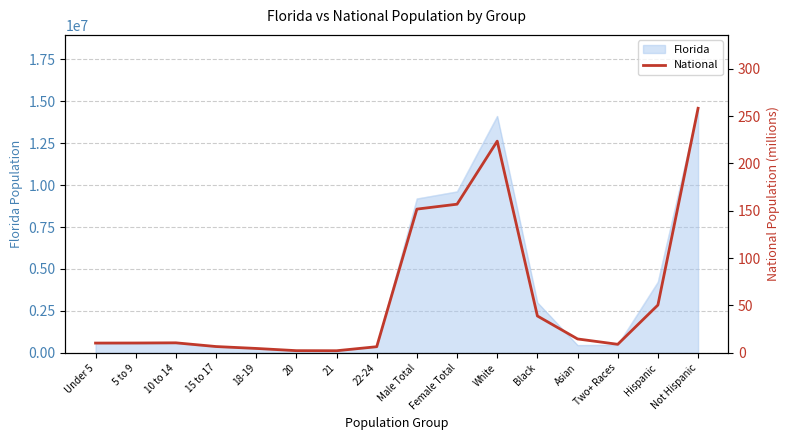

Which label corresponds to the smallest value in the chart?

21